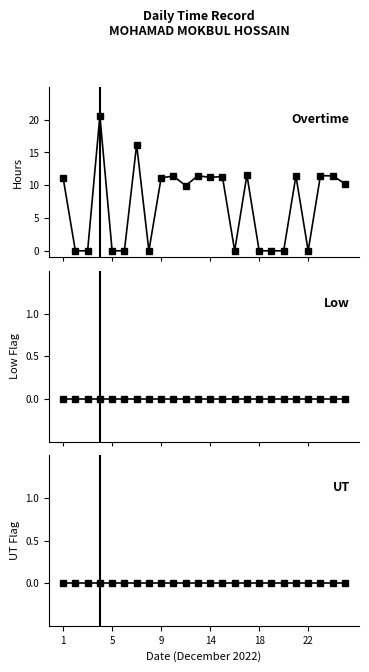

Is it true that Overtime equals 11.6 at 15?

True